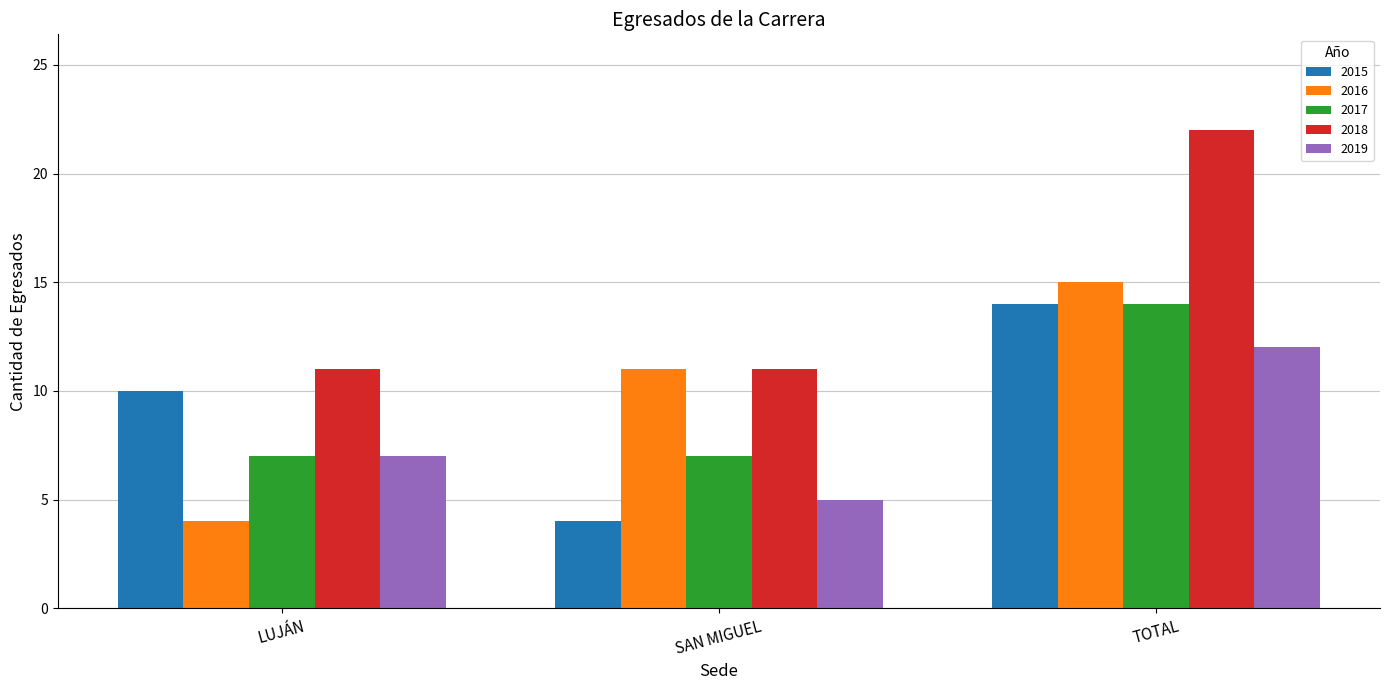

What position from the left is TOTAL?

3